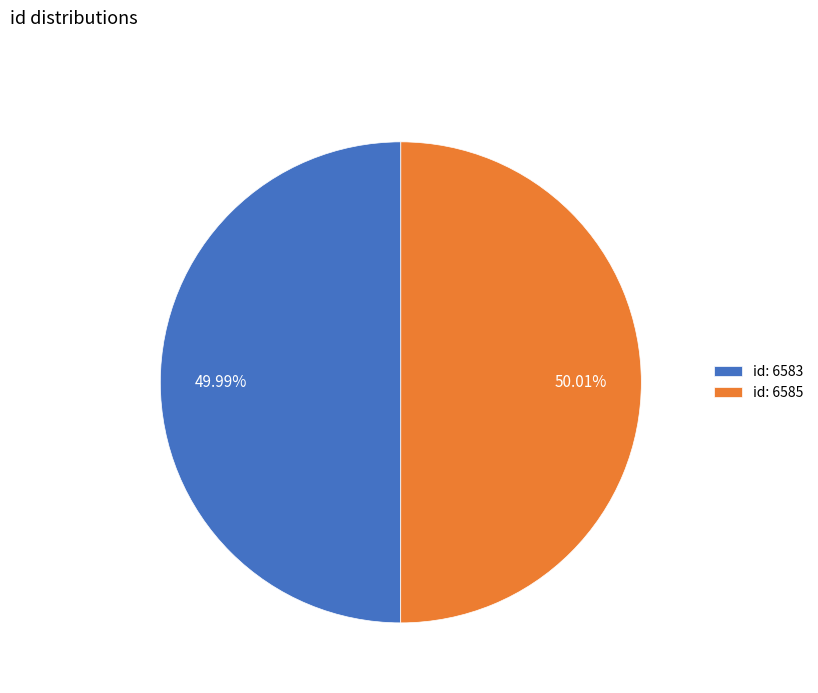

Combined, do id: 6585 and id: 6583 account for over 50%?

Yes